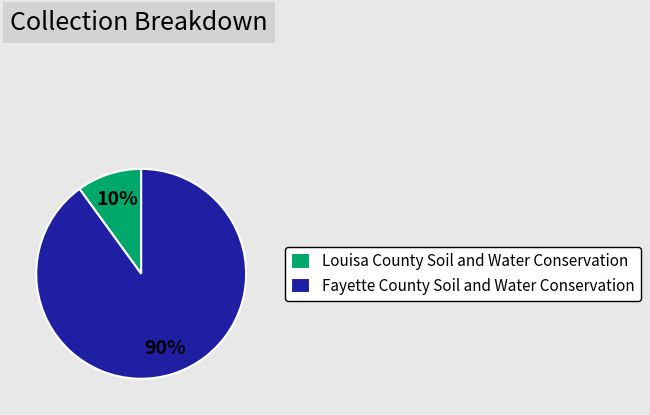

What is the smallest slice in the pie chart?

Louisa County Soil and Water Conservation